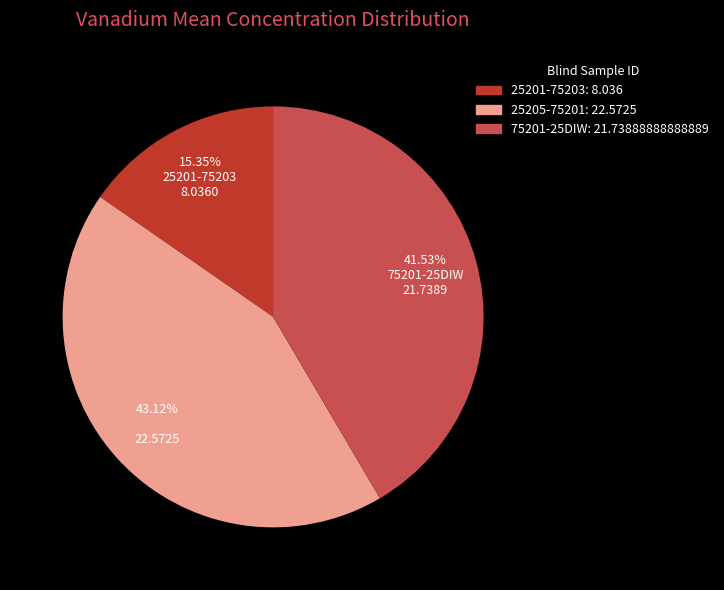

Is there a majority slice in this chart?

No